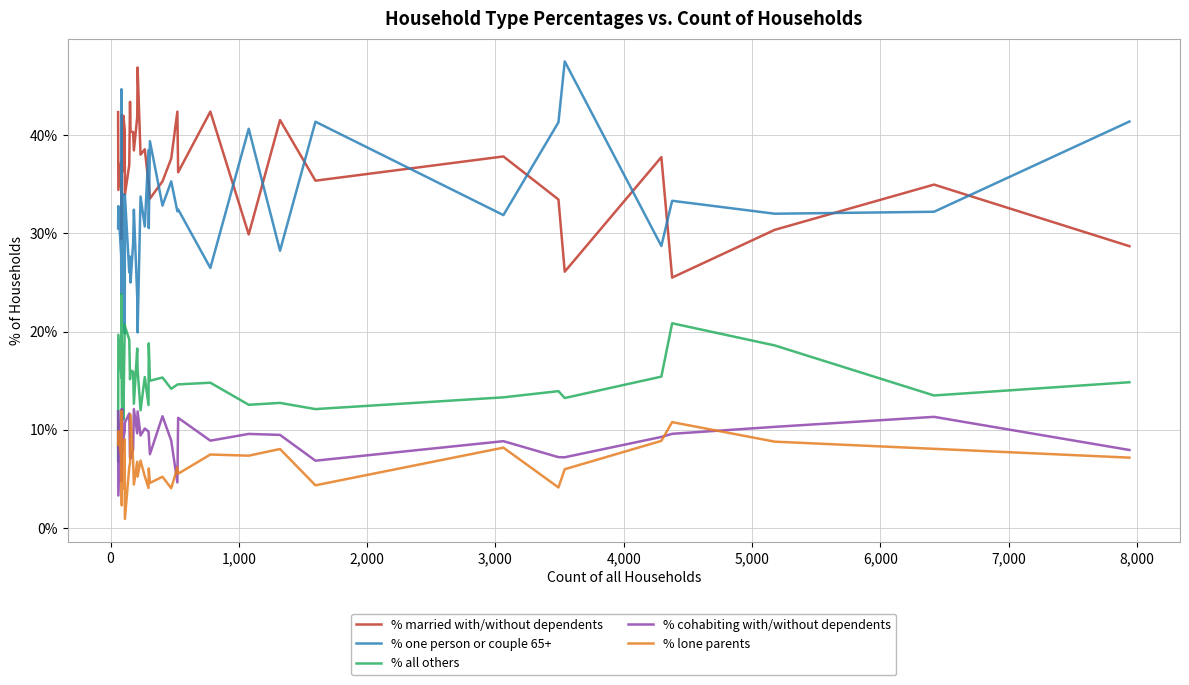

Reading right to left, list all the values displayed in this chart.

% married with/without dependents: 28.7	35.0	30.4	25.5	37.8	26.1	33.5	37.9	35.4	41.6	29.9	42.4	36.2	42.4	37.6	35.3	33.5	35.2	35.1	38.6	38.0	46.9	41.8	38.5	40.3	40.4	43.4	37.0	33.9	40.5	42.0	36.3	41.8	42.0	30.7	29.4	35.7	37.4	34.4	42.4
% one person or couple 65+: 41.4	32.2	32.0	33.3	28.7	47.5	41.3	31.9	41.4	28.2	40.7	26.5	32.5	32.2	35.3	32.8	39.4	30.5	38.5	30.7	33.8	19.9	23.6	32.4	29.0	25.0	27.6	26.0	33.9	19.8	34.0	30.8	26.4	27.3	35.2	44.7	23.8	27.7	32.8	30.5
% all others: 14.8	13.5	18.6	20.8	15.4	13.2	13.9	13.3	12.1	12.7	12.5	14.8	14.6	14.6	14.2	15.3	15.0	18.8	12.5	15.4	12.0	16.1	18.3	12.6	15.9	16.0	15.1	19.2	20.5	20.7	11.0	18.7	11.0	13.6	21.6	15.3	23.8	15.7	19.7	6.8
% cohabiting with/without dependents: 7.9	11.3	10.3	9.6	9.2	7.2	7.2	8.8	6.8	9.5	9.6	8.9	11.2	4.6	8.9	11.4	7.5	9.4	9.8	10.1	9.4	11.8	9.6	12.1	8.0	7.0	7.2	11.6	10.7	9.9	9.0	7.7	12.1	11.4	10.2	4.7	4.8	12.1	3.3	11.9
% lone parents: 7.1	8.0	8.8	10.8	8.8	6.0	4.1	8.2	4.3	8.0	7.3	7.5	5.5	6.1	4.0	5.2	4.6	6.0	4.0	5.2	6.8	5.2	6.7	4.4	6.8	11.5	6.6	6.2	0.9	9.0	4.0	6.6	8.8	5.7	2.3	5.9	11.9	7.2	9.8	8.5